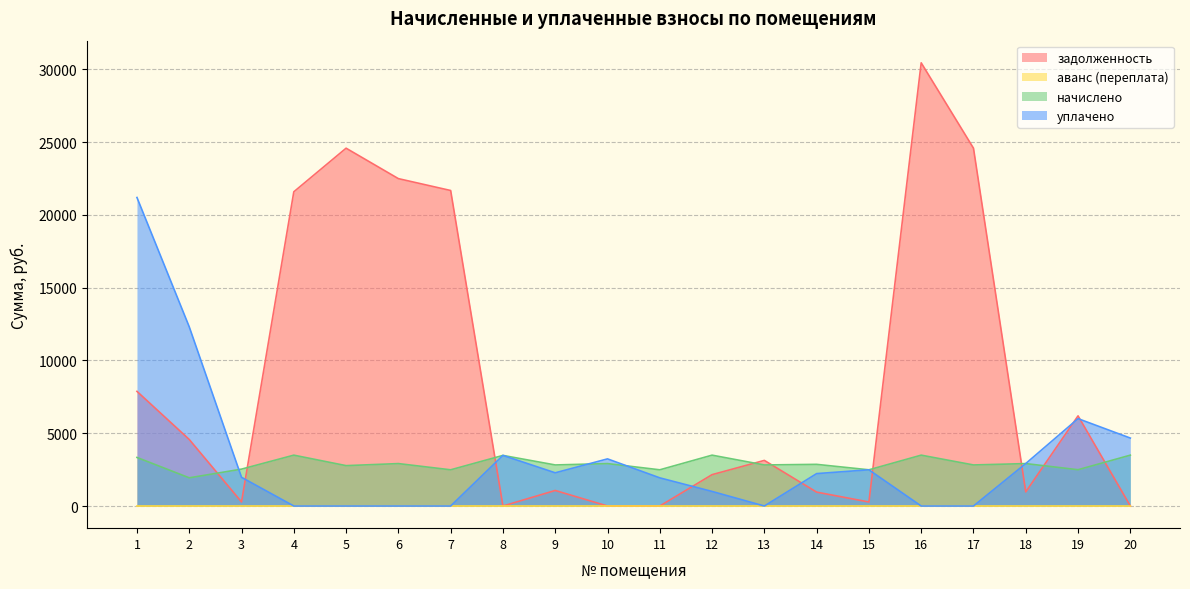

Which series changed the most between 2 and 3?

уплачено